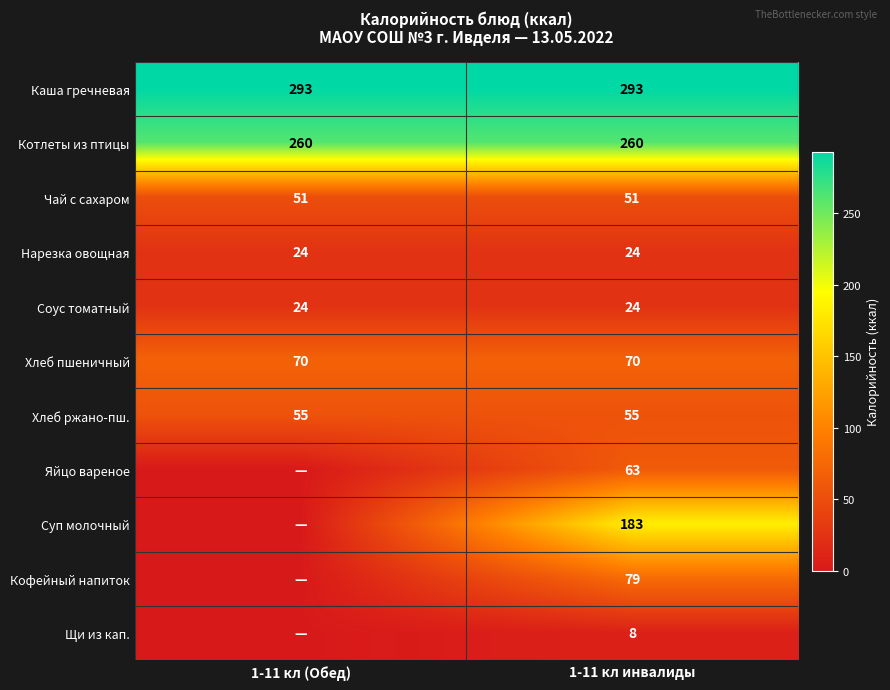

Read the Чай с сахаром value at 1-11 кл (Обед).

51